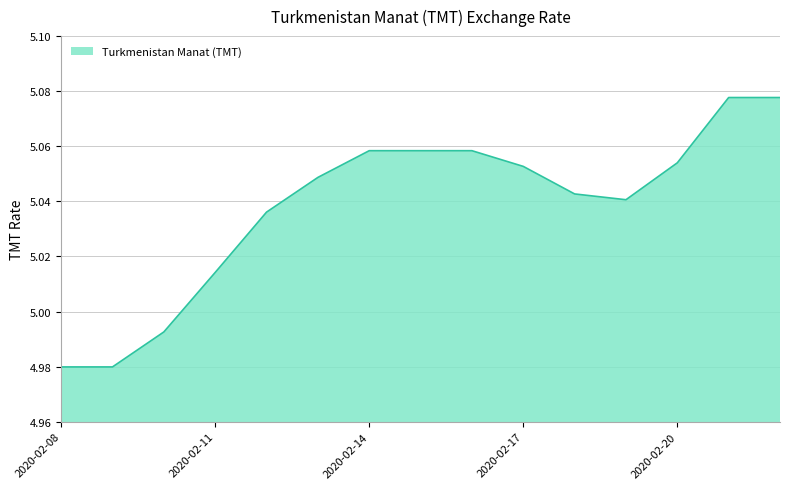

True or false: the data has more than 2 interior local peaks.

False